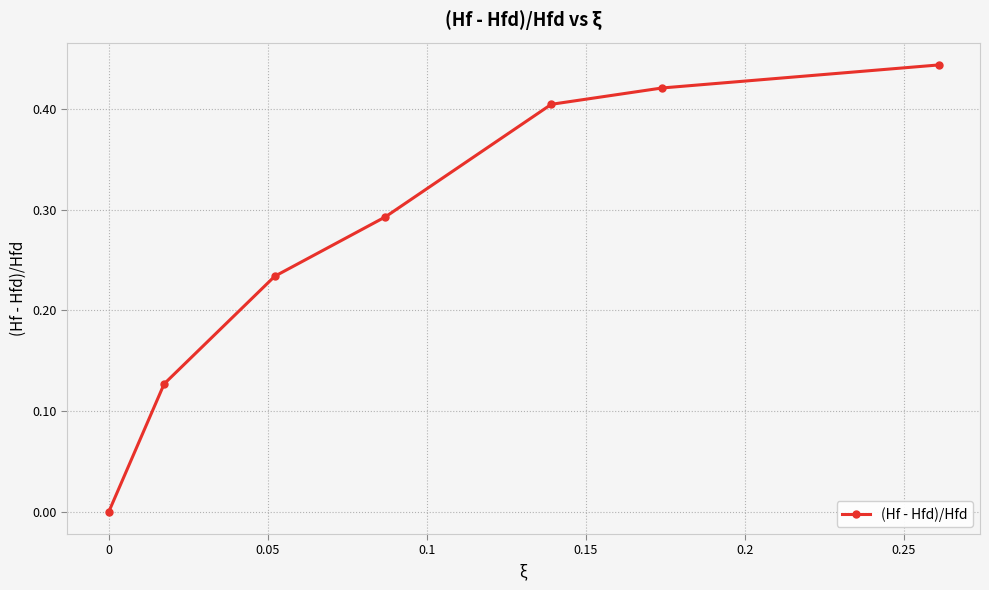

True or false: there are more than 1 points higher than both neighbors.

False